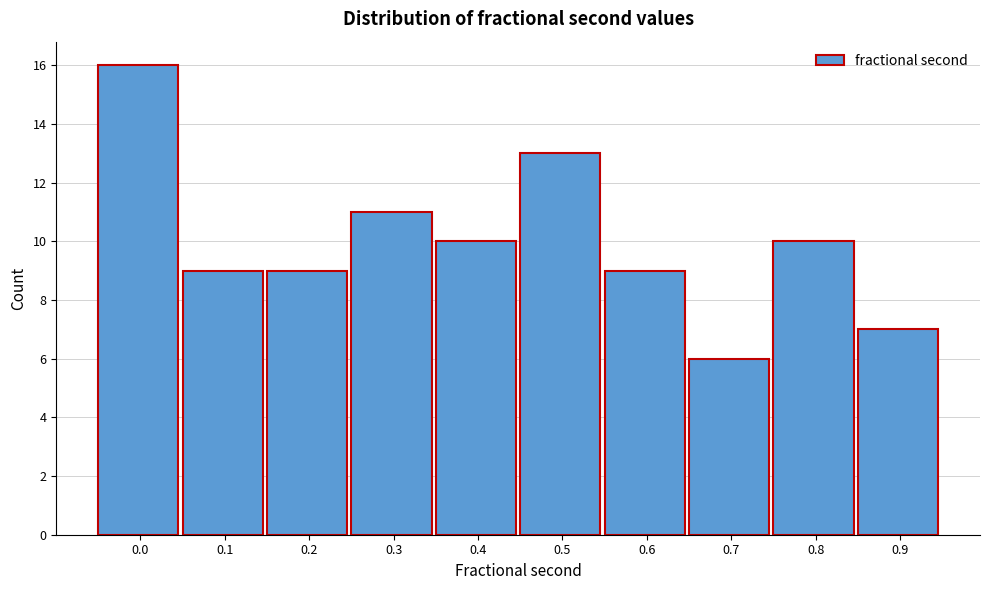

Reading left to right, transcribe all the data shown in this chart.

0.0=16	0.1=9	0.2=9	0.3=11	0.4=10	0.5=13	0.6=9	0.7=6	0.8=10	0.9=7